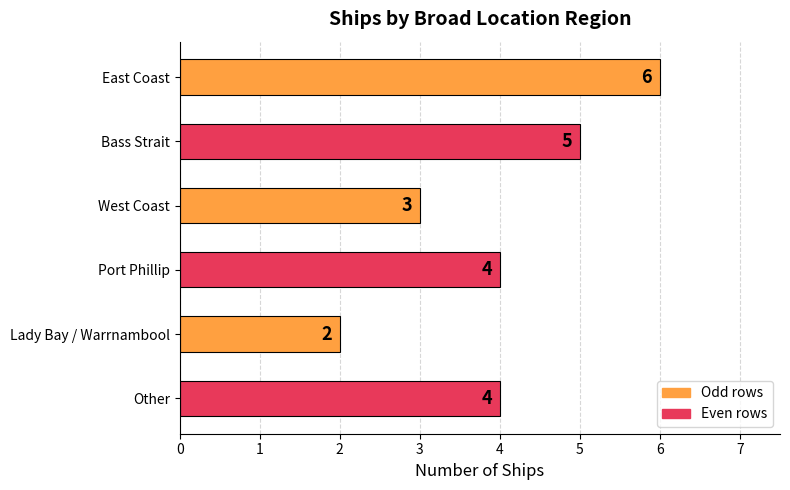

How many values are between 3 and 5?

4